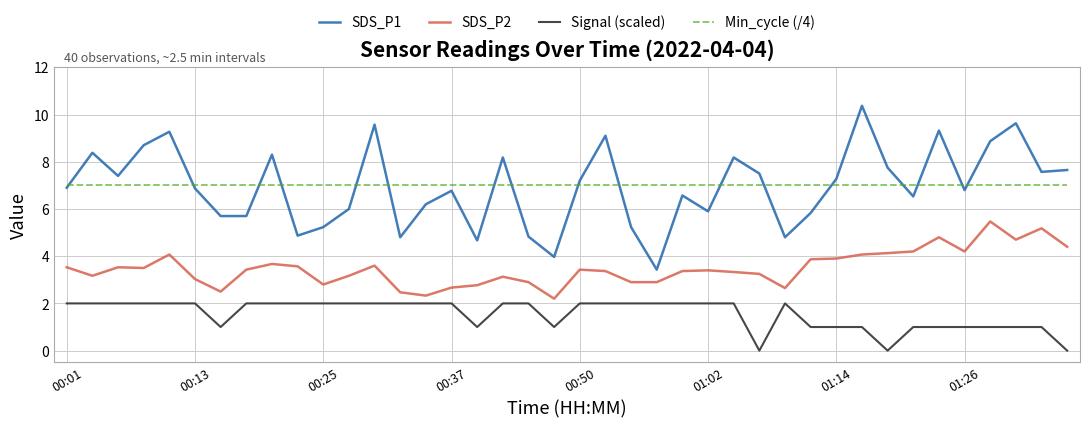

True or false: Min_cycle (/4) and SDS_P1 intersect in this chart.

True